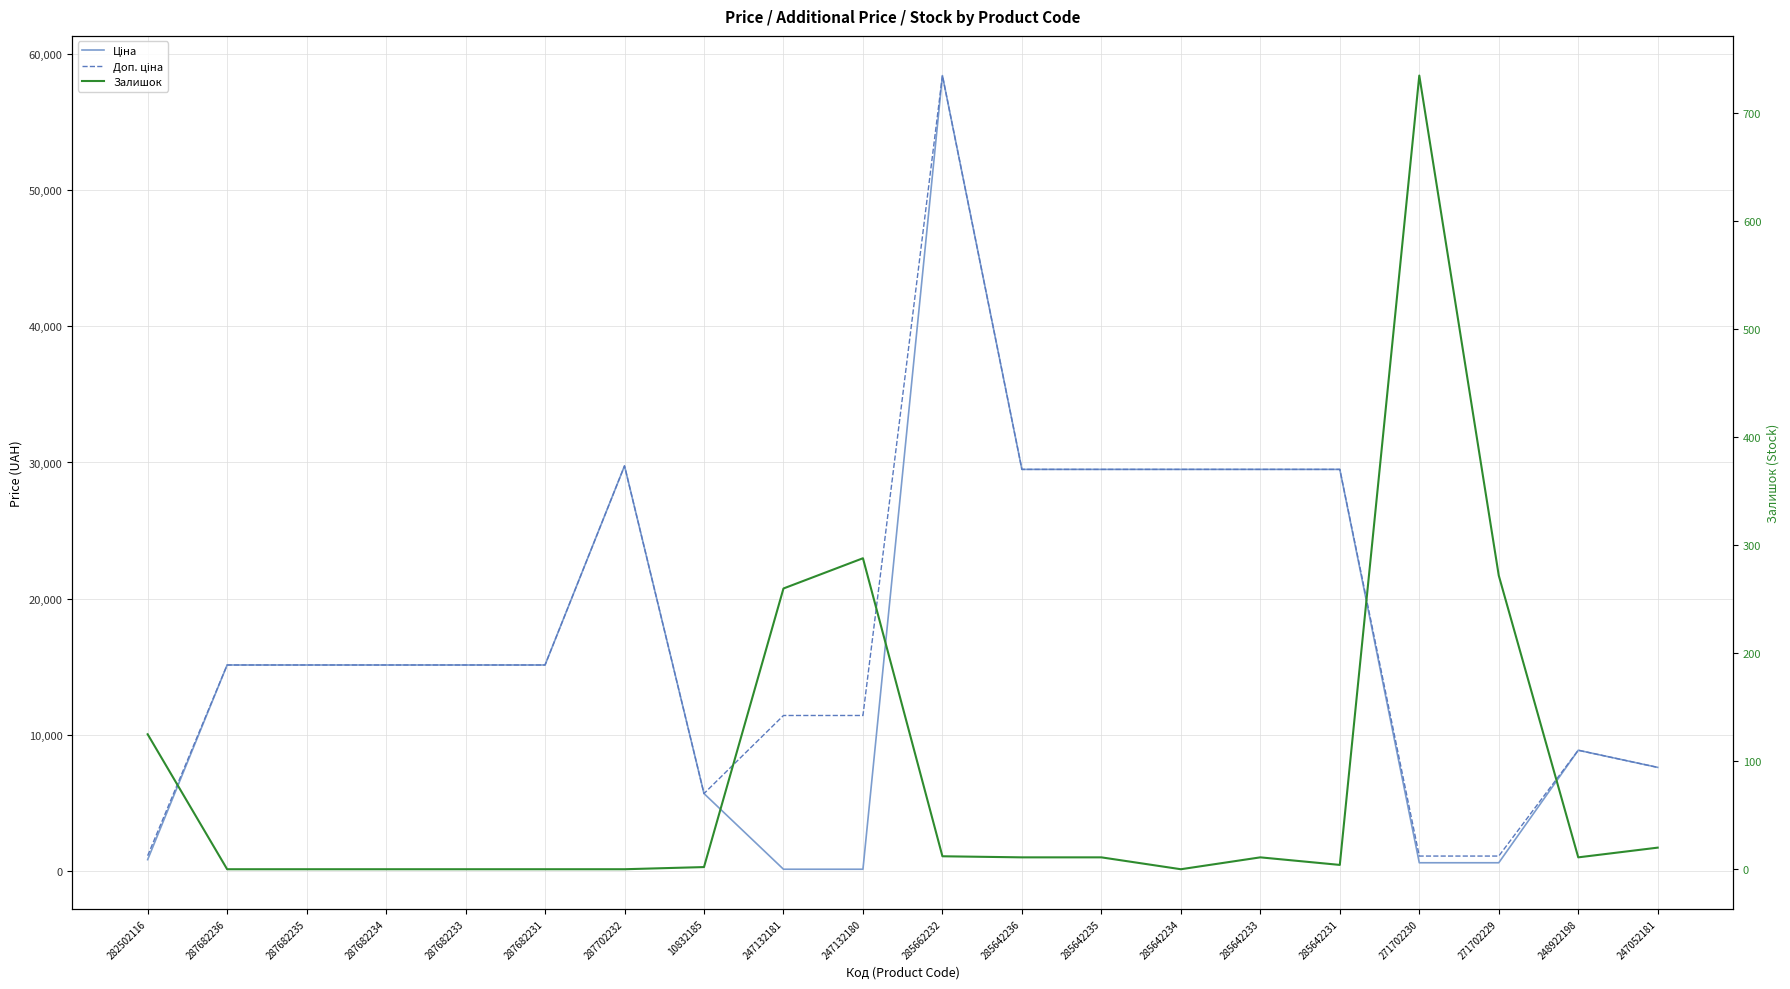

Reading right to left, list all the values displayed in this chart.

Ціна: 247052181=7596.5	248922198=8856.7	271702229=589.9	271702230=589.9	285642231=29491.5	285642233=29491.5	285642234=29491.5	285642235=29491.5	285642236=29491.5	285662232=58426.5	247132180=114.1	247132181=114.1	10832185=5673.8	287702232=29747.2	287682231=15120.0	287682233=15120.0	287682234=15120.0	287682235=15120.0	287682236=15120.0	282502116=818.5
Доп. ціна: 247052181=7596.5	248922198=8856.7	271702229=1081.7	271702230=1081.7	285642231=29491.5	285642233=29491.5	285642234=29491.5	285642235=29491.5	285642236=29491.5	285662232=58426.5	247132180=11410.0	247132181=11410.0	10832185=5673.8	287702232=29747.2	287682231=15120.0	287682233=15120.0	287682234=15120.0	287682235=15120.0	287682236=15120.0	282502116=1109.2
Залишок: 247052181=20.0	248922198=11.0	271702229=272.0	271702230=735.0	285642231=4.0	285642233=11.0	285642234=0.0	285642235=11.0	285642236=11.0	285662232=12.0	247132180=288.0	247132181=260.0	10832185=2.0	287702232=0.0	287682231=0.0	287682233=0.0	287682234=0.0	287682235=0.0	287682236=0.0	282502116=125.0